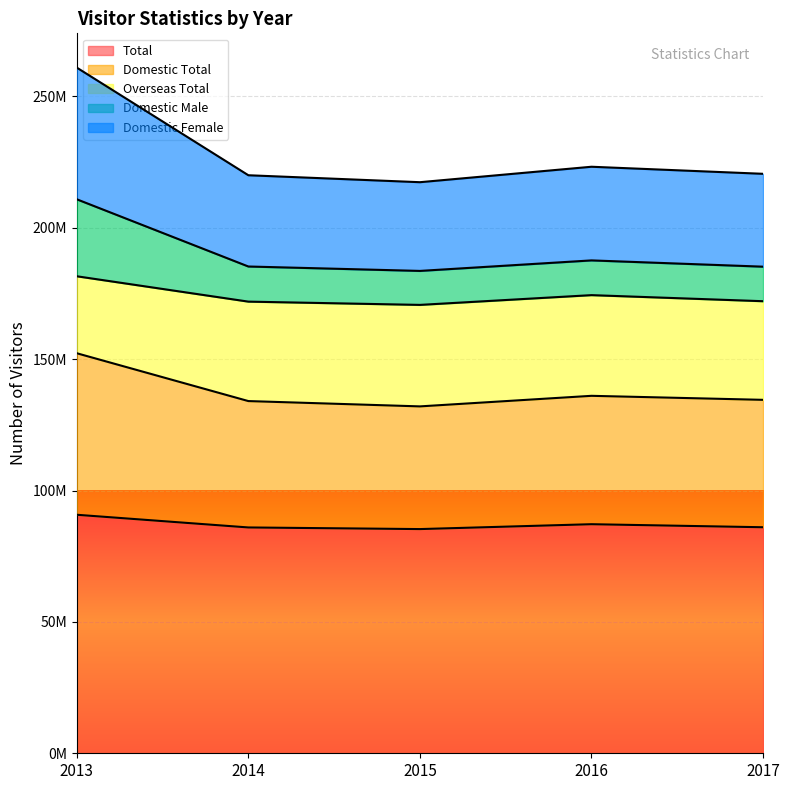

True or false: Domestic Total and Total intersect in this chart.

False